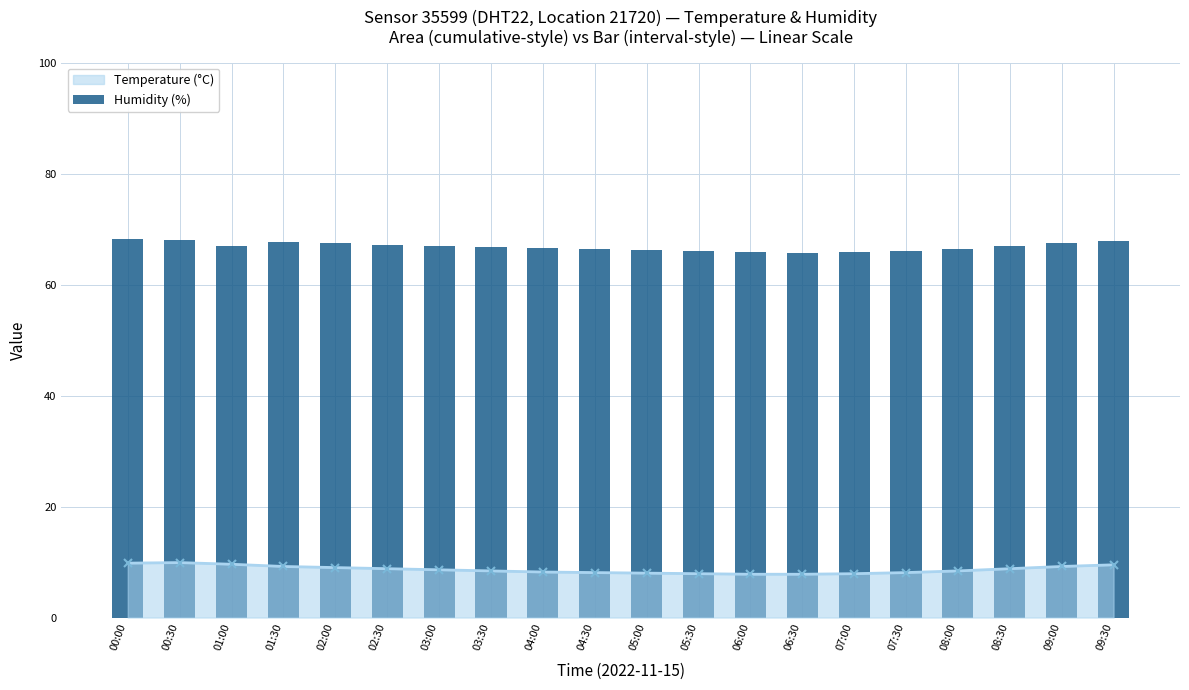

Between 02:00 and 08:30, which is larger?

02:00